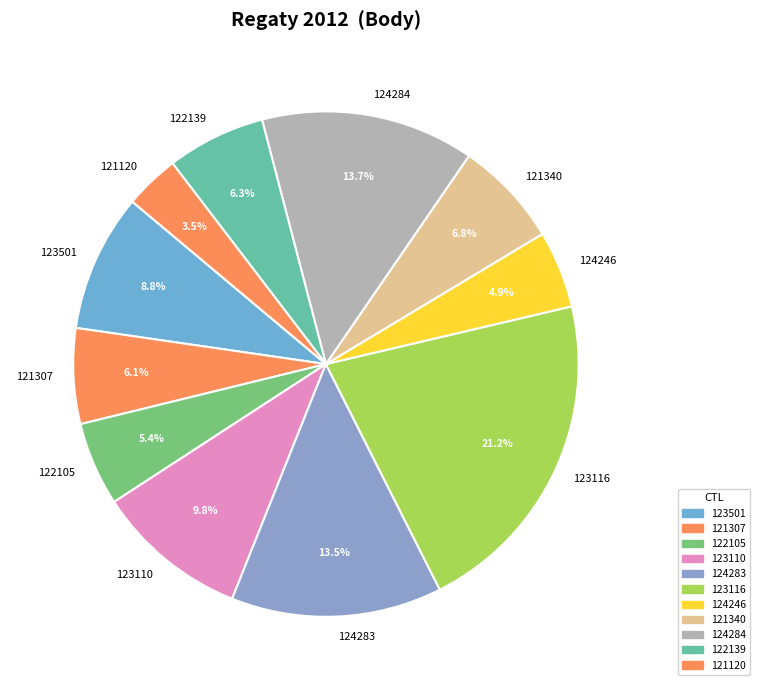

Do 121340 and 123501 together represent more than half of the pie?

No